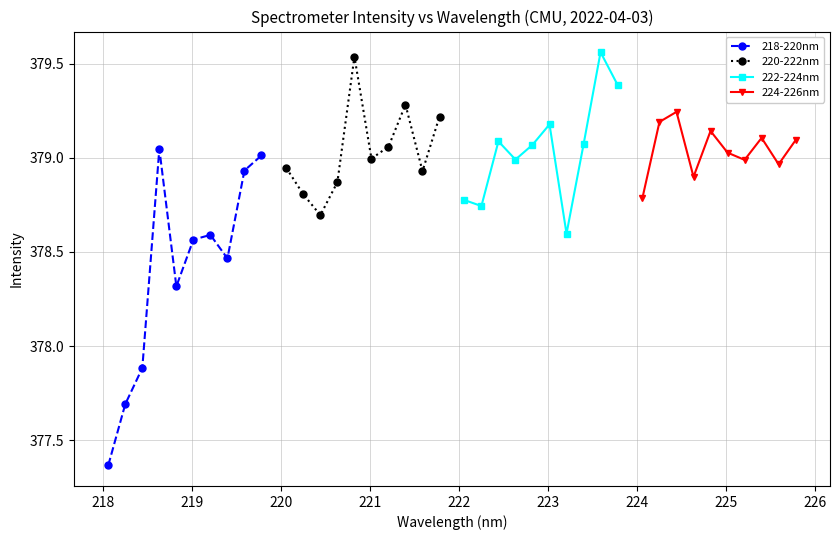

Reading left to right, transcribe all the data shown in this chart.

218-220nm: 377.4	377.7	377.9	379.0	378.3	378.6	378.6	378.5	378.9	379.0
220-222nm: 378.9	378.8	378.7	378.9	379.5	379.0	379.1	379.3	378.9	379.2
222-224nm: 378.8	378.7	379.1	379.0	379.1	379.2	378.6	379.1	379.6	379.4
224-226nm: 378.8	379.2	379.2	378.9	379.1	379.0	379.0	379.1	379.0	379.1